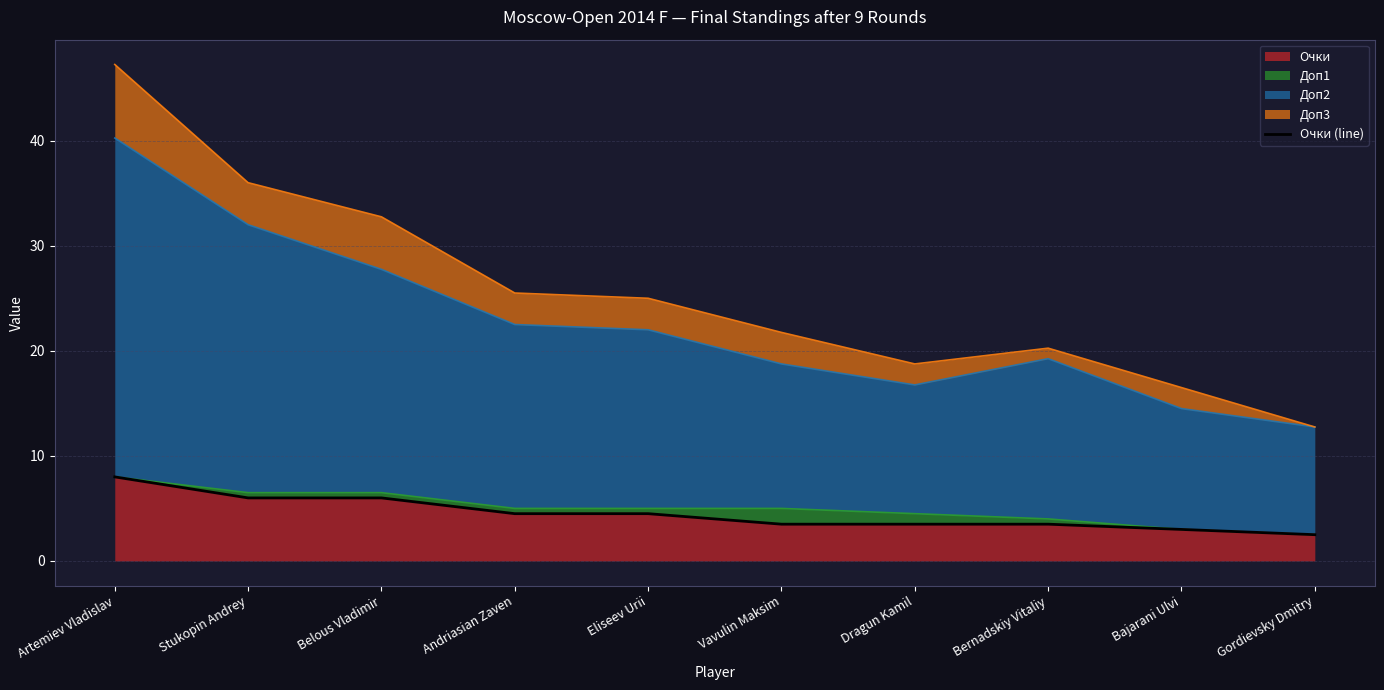

Does the chart display data point markers on the line(s)?

No